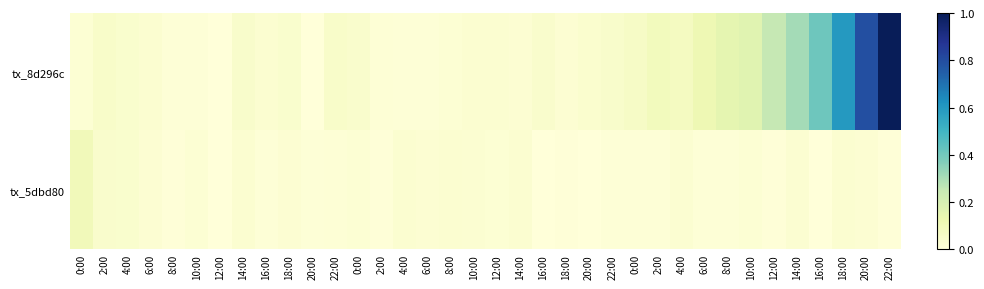

Which series has the largest total across all categories?

tx_8d296c